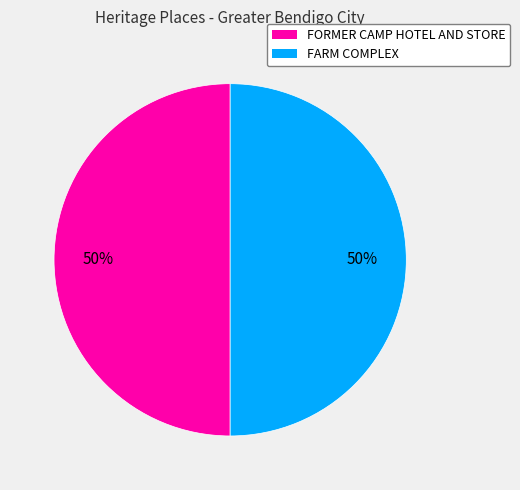

Is the sum of FARM COMPLEX and FORMER CAMP HOTEL AND STORE greater than half?

Yes